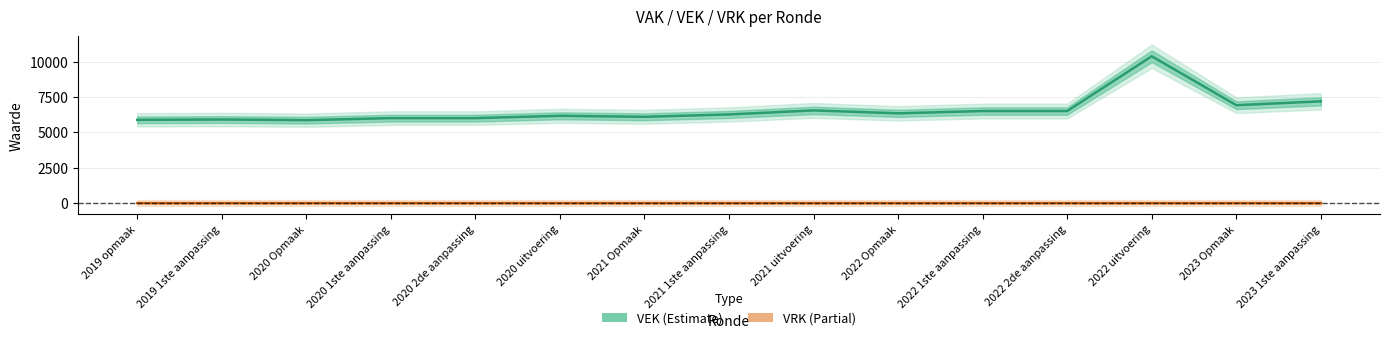

How many lines are shown in the chart?

2